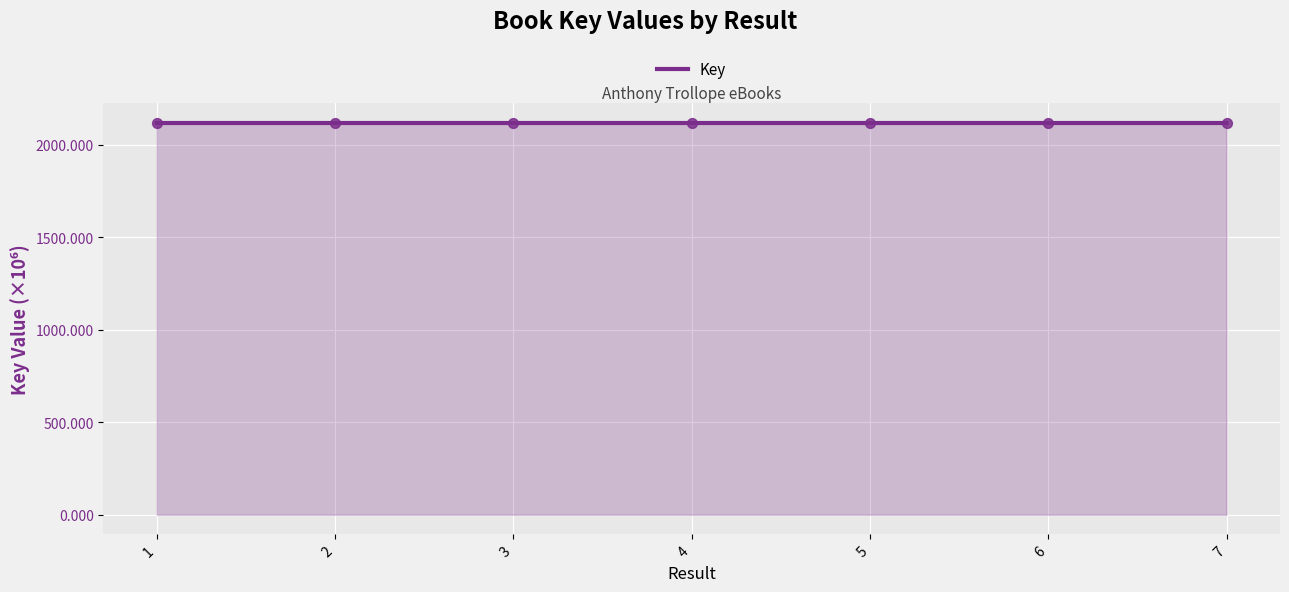

Approximately how many times larger is the value at 7 compared to 4?

1.0